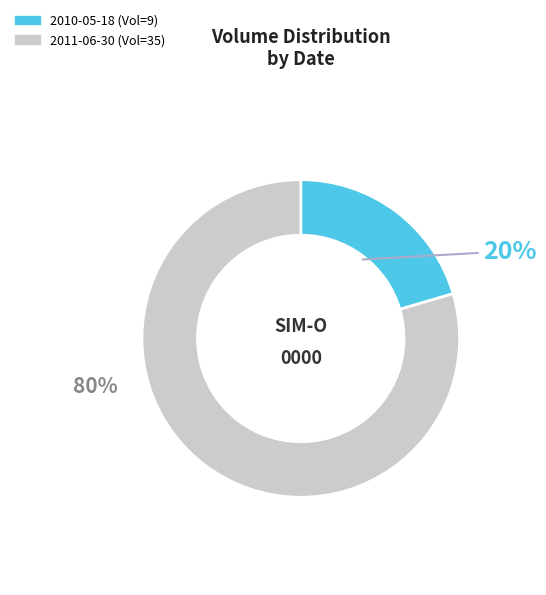

Which slice is the largest?

2011-06-30